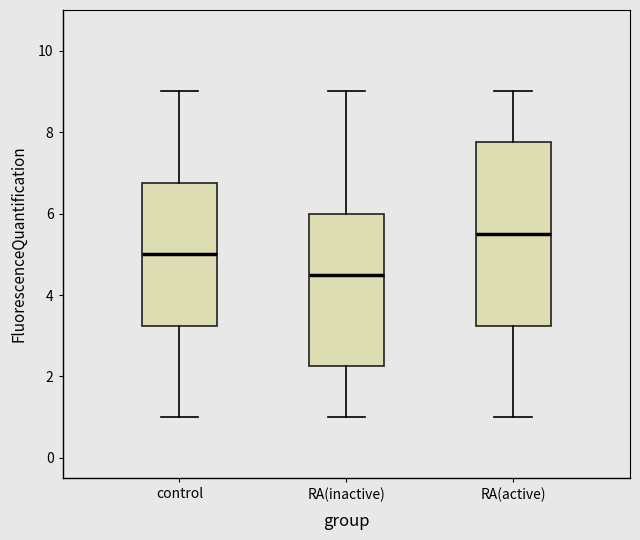

Reading left to right, transcribe this box plot: for each box, give where its median line is, the range the box spans, and where its two whiskers end, as read against the y-axis. The values are not printed on the chart, so give them approximately, as read against the axis.

control: median 5.0, box 3.2 to 6.8, whiskers 1.0 to 9.0
RA(inactive): median 4.6, box 2.2 to 6.0, whiskers 1.0 to 9.0
RA(active): median 5.6, box 3.2 to 7.8, whiskers 1.0 to 9.0